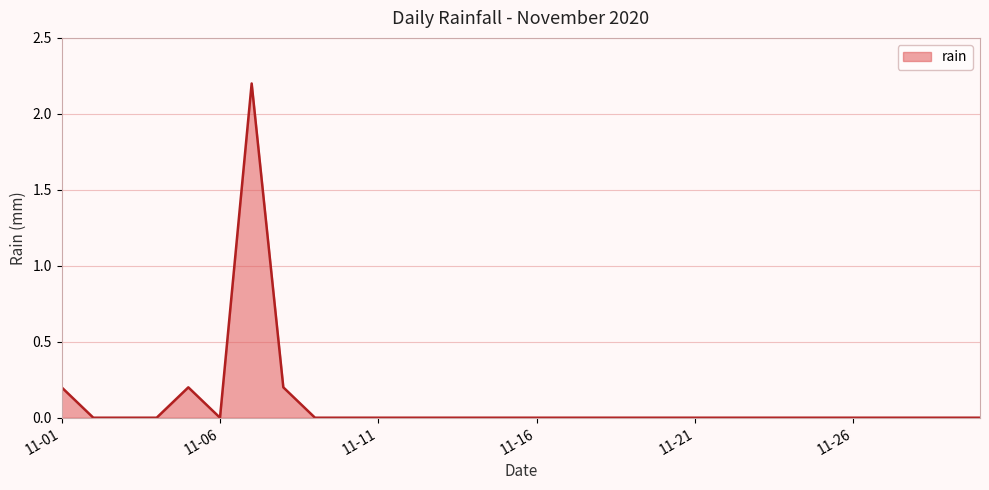

What is the difference between the maximum and minimum values?

2.2